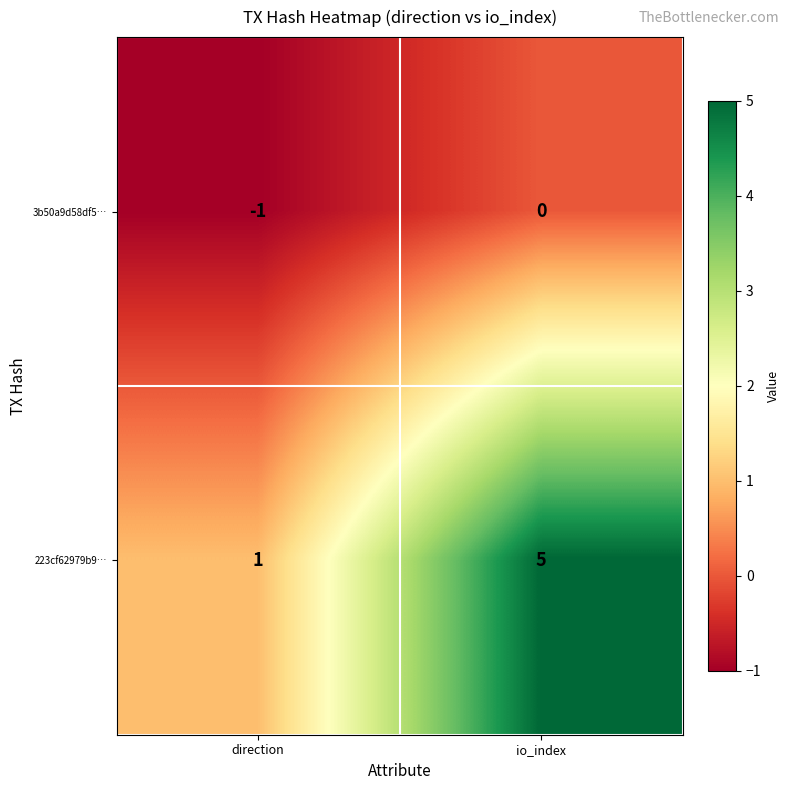

Which label corresponds to the largest value in the chart?

io_index